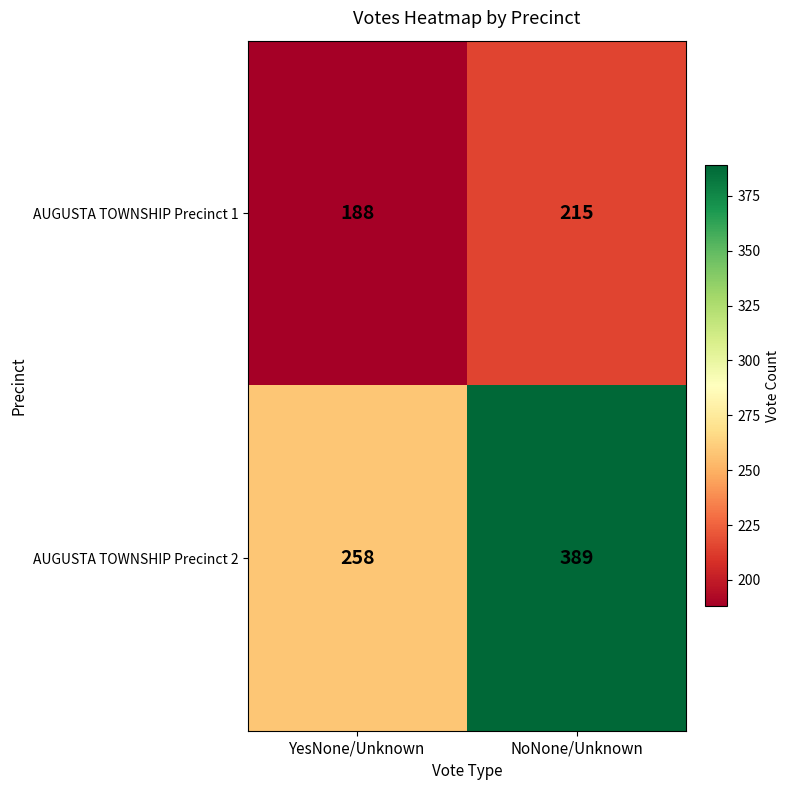

At which category is the sum across all series the highest?

NoNone/Unknown